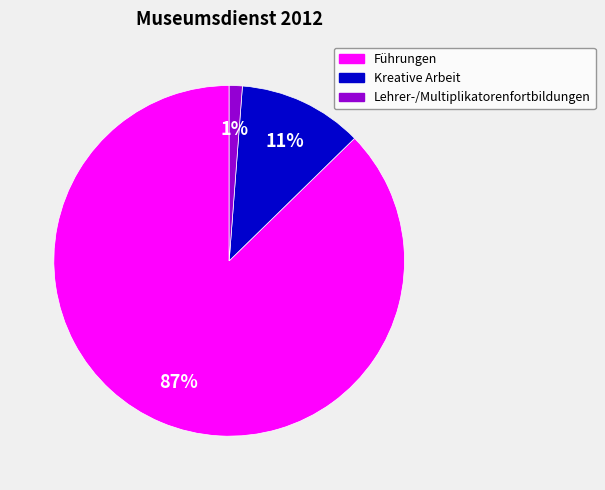

Is it true that Kreative Arbeit is 11% of the pie?

True